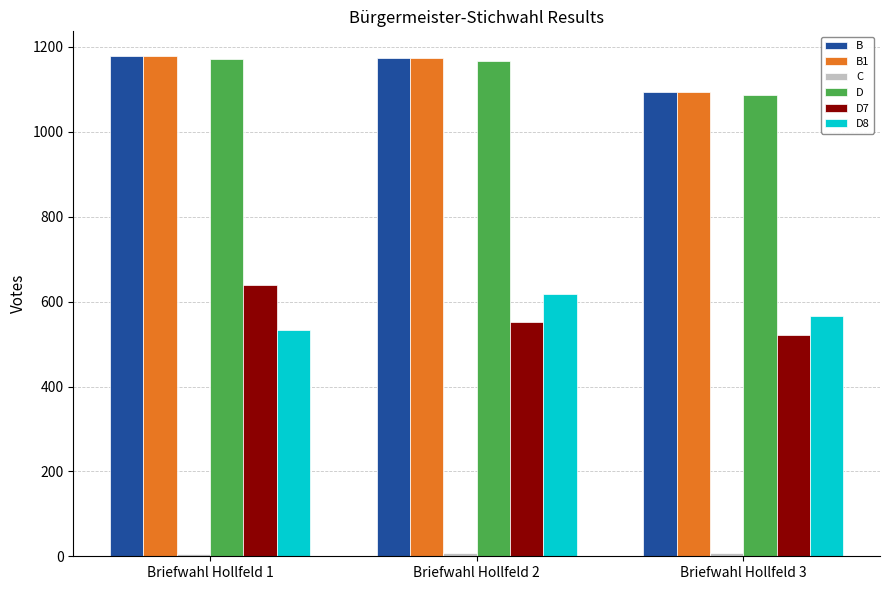

Which category has the highest value in the D8 series?

Briefwahl Hollfeld 2